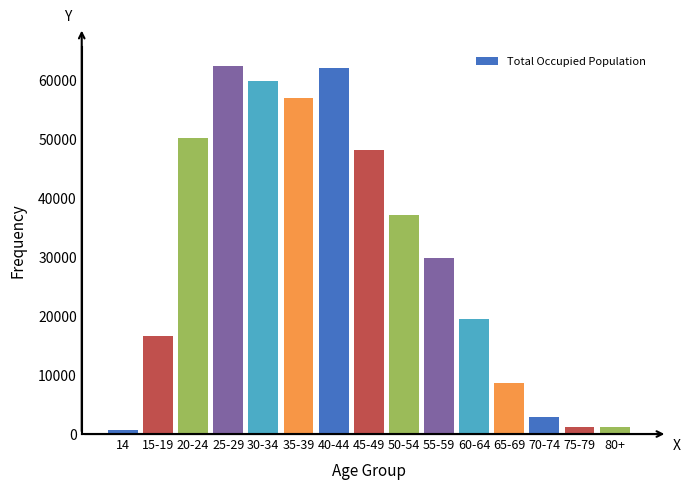

Where is the data nearest to the value 31669?

55-59